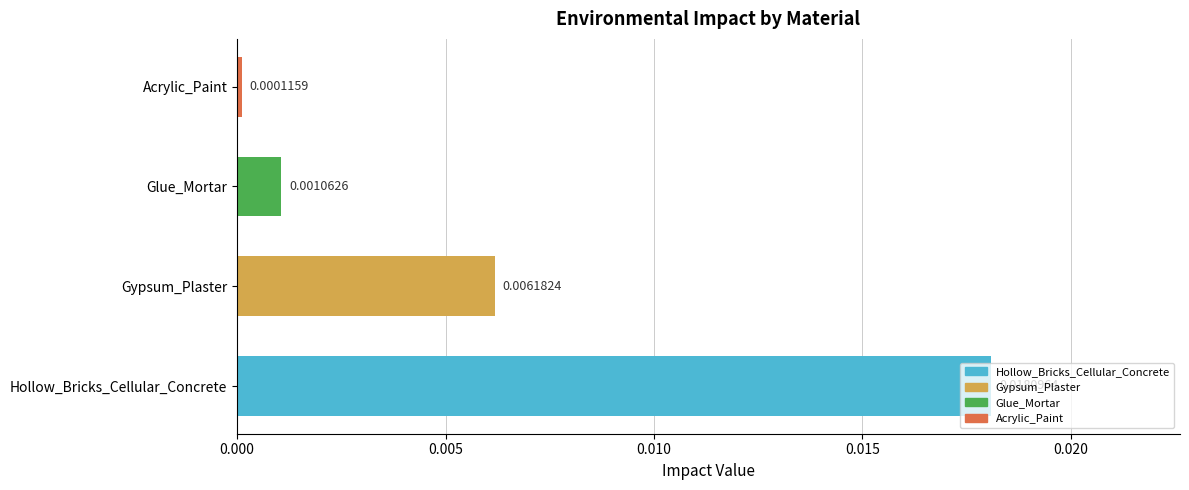

Rank the categories by value from highest to lowest.

Hollow_Bricks_Cellular_Concrete, Gypsum_Plaster, Glue_Mortar, Acrylic_Paint